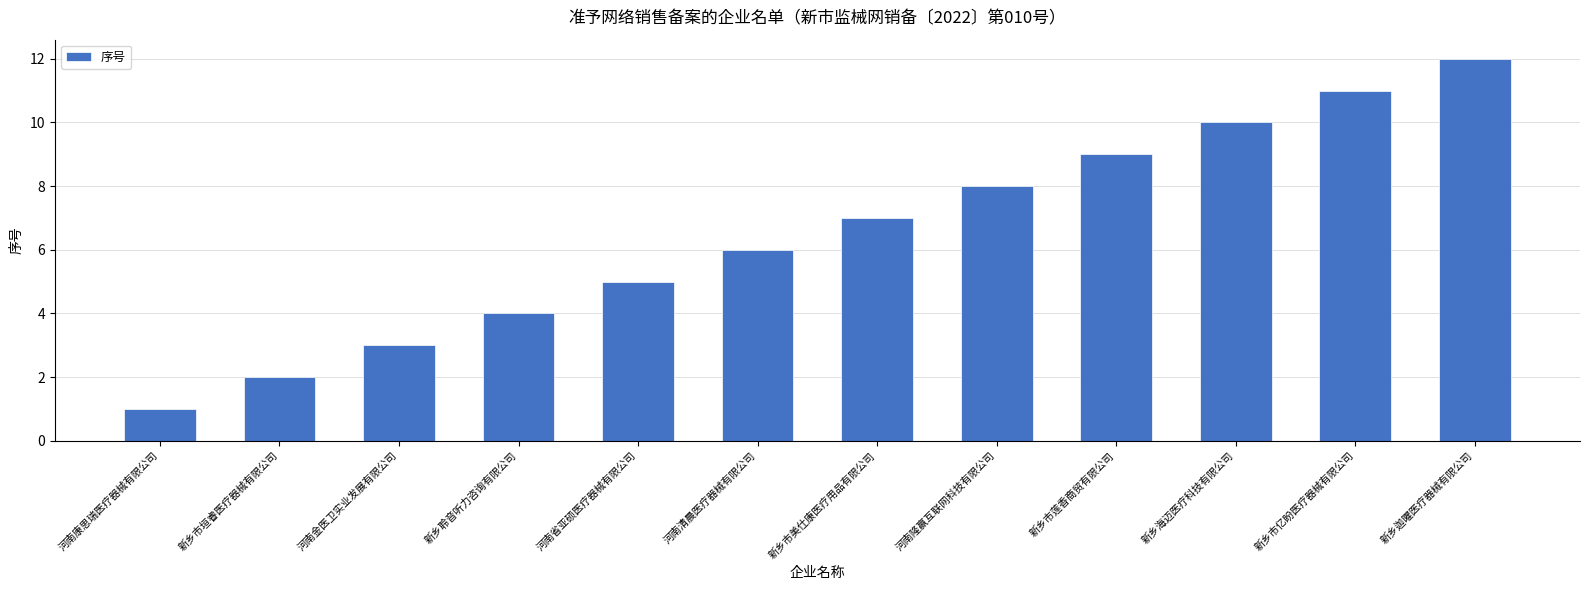

Rank the categories by value from highest to lowest.

新乡迦曜医疗器械有限公司, 新乡市亿盼医疗器械有限公司, 新乡海迈医疗科技有限公司, 新乡市莲香商贸有限公司, 河南隆赢互联网科技有限公司, 新乡市美仕康医疗用品有限公司, 河南清晨医疗器械有限公司, 河南省亚硕医疗器械有限公司, 新乡聆音听力咨询有限公司, 河南金医卫实业发展有限公司, 新乡市垣睿医疗器械有限公司, 河南康思瑞医疗器械有限公司